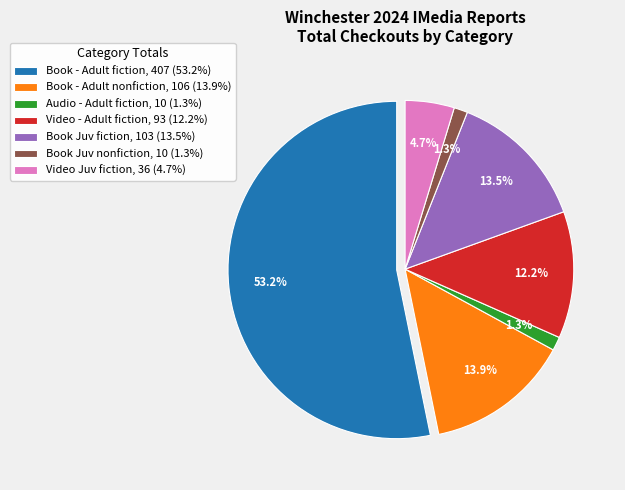

Which slice is the smallest?

Audio - Adult fiction